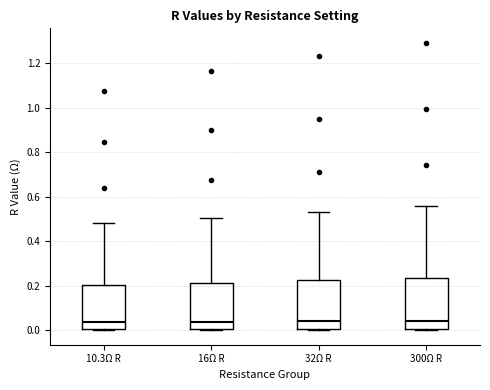

Reading left to right, transcribe this box plot: for each box, give where its median line is, the range the box spans, and where its two whiskers end, as read against the y-axis. The values are not printed on the chart, so give them approximately, as read against the axis.

10.3Ω R: median 0.04, box 0.00 to 0.20, whiskers 0.00 (just below the box's lower edge) to 0.48
16Ω R: median 0.04, box 0.00 to 0.22, whiskers 0.00 (just below the box's lower edge) to 0.50
32Ω R: median 0.04, box 0.00 to 0.22, whiskers 0.00 (just below the box's lower edge) to 0.54
300Ω R: median 0.04, box 0.00 to 0.24, whiskers 0.00 (just below the box's lower edge) to 0.56